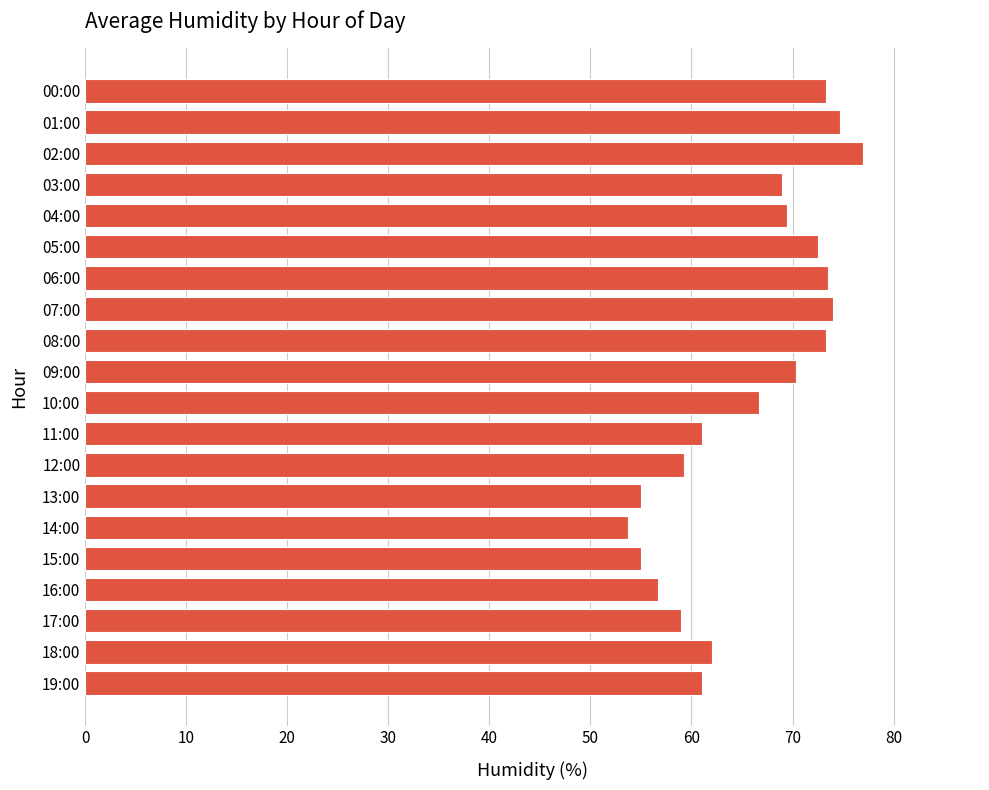

What is the sum of the values at 12:00 and 16:00?

116.0